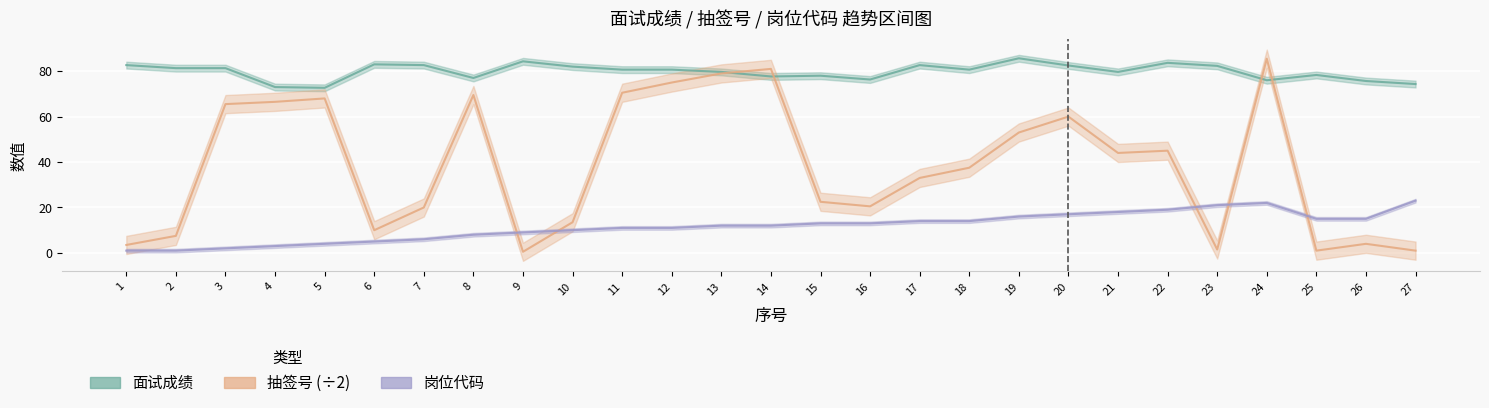

What is the value of the 抽签号 point at the 15th from the left?

22.5